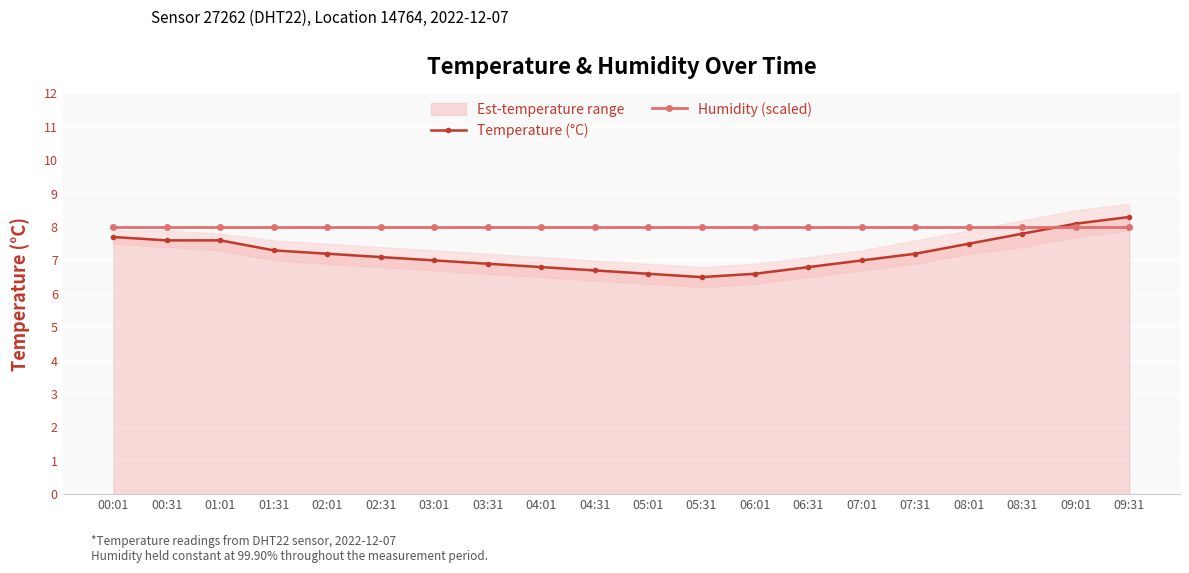

Reading left to right, transcribe all the data shown in this chart.

Temperature (°C): 00:01=7.7	00:31=7.6	01:01=7.6	01:31=7.3	02:01=7.2	02:31=7.1	03:01=7.0	03:31=6.9	04:01=6.8	04:31=6.7	05:01=6.6	05:31=6.5	06:01=6.6	06:31=6.8	07:01=7.0	07:31=7.2	08:01=7.5	08:31=7.8	09:01=8.1	09:31=8.3
Humidity (scaled): 00:01=8.0	00:31=8.0	01:01=8.0	01:31=8.0	02:01=8.0	02:31=8.0	03:01=8.0	03:31=8.0	04:01=8.0	04:31=8.0	05:01=8.0	05:31=8.0	06:01=8.0	06:31=8.0	07:01=8.0	07:31=8.0	08:01=8.0	08:31=8.0	09:01=8.0	09:31=8.0